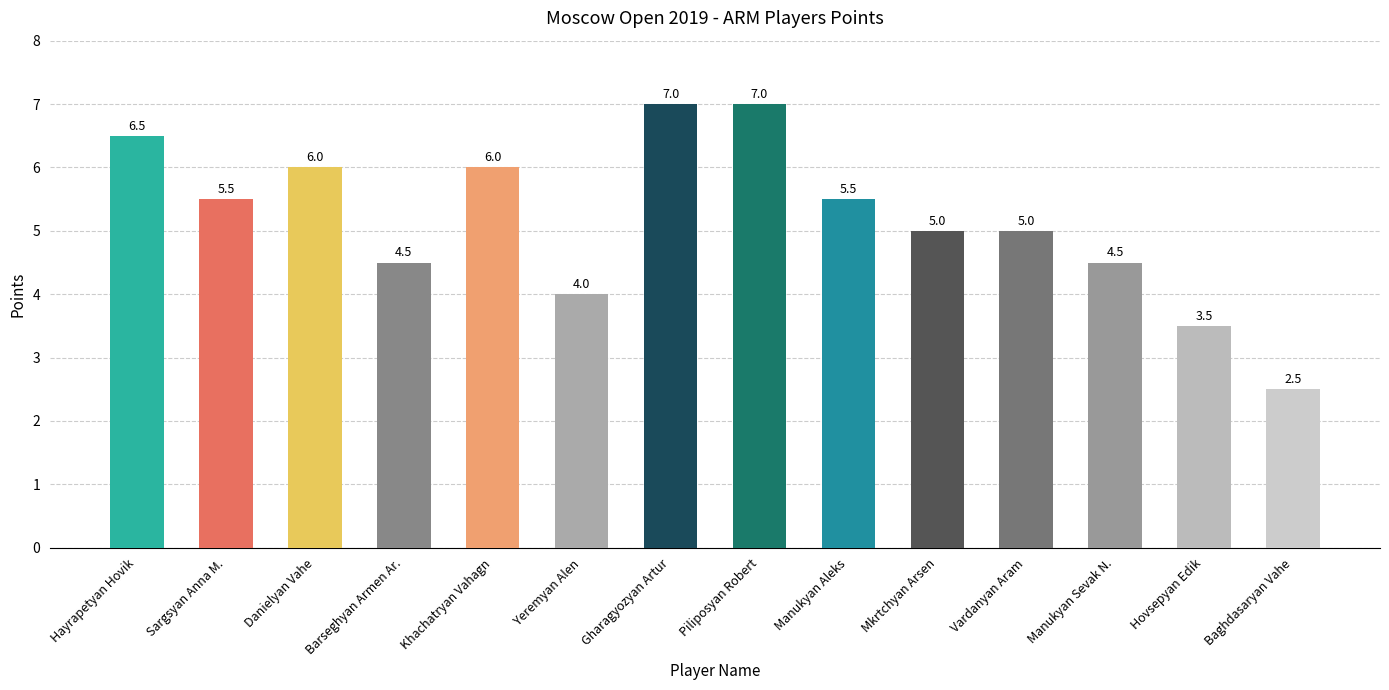

Does the chart contain stacked bars?

No